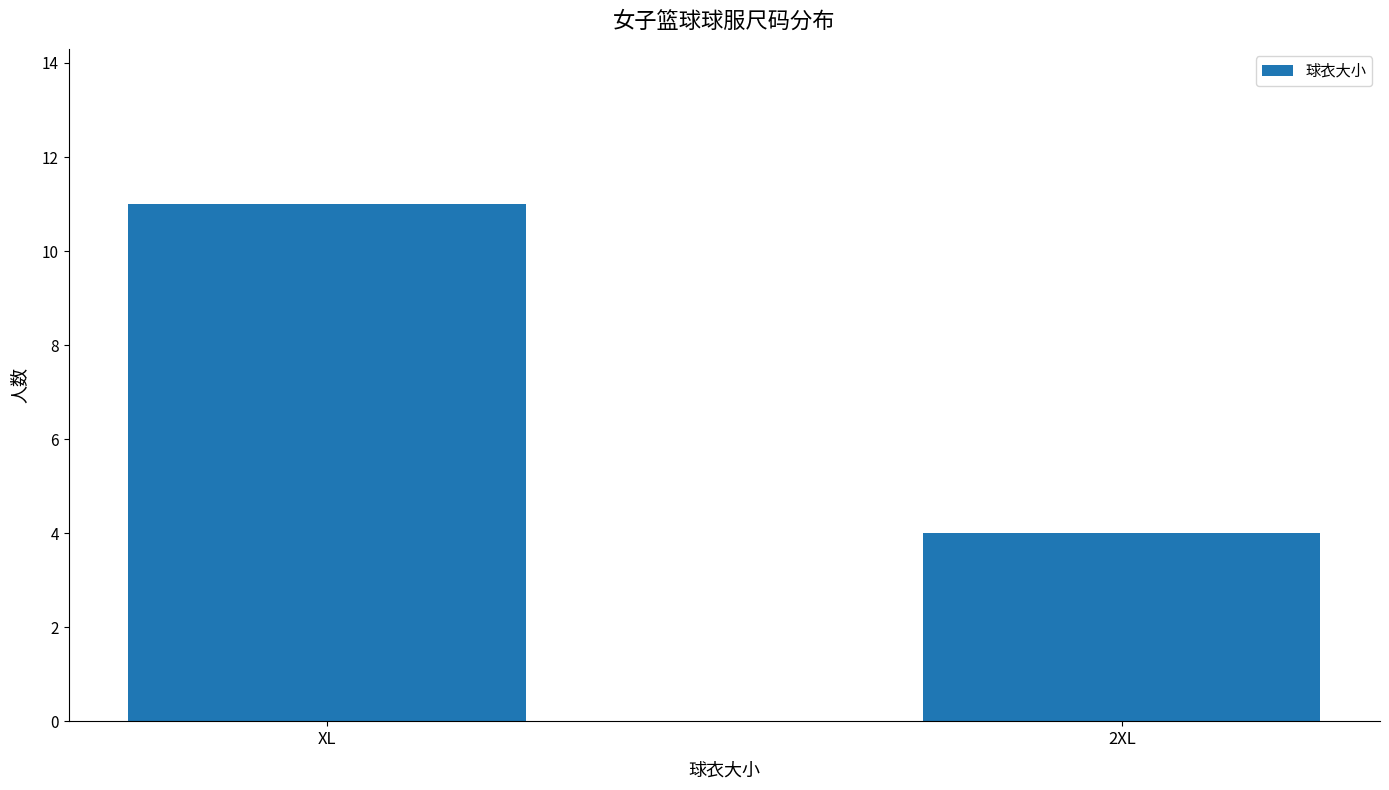

The chart shows a value of 4 at 2XL. True or false?

True